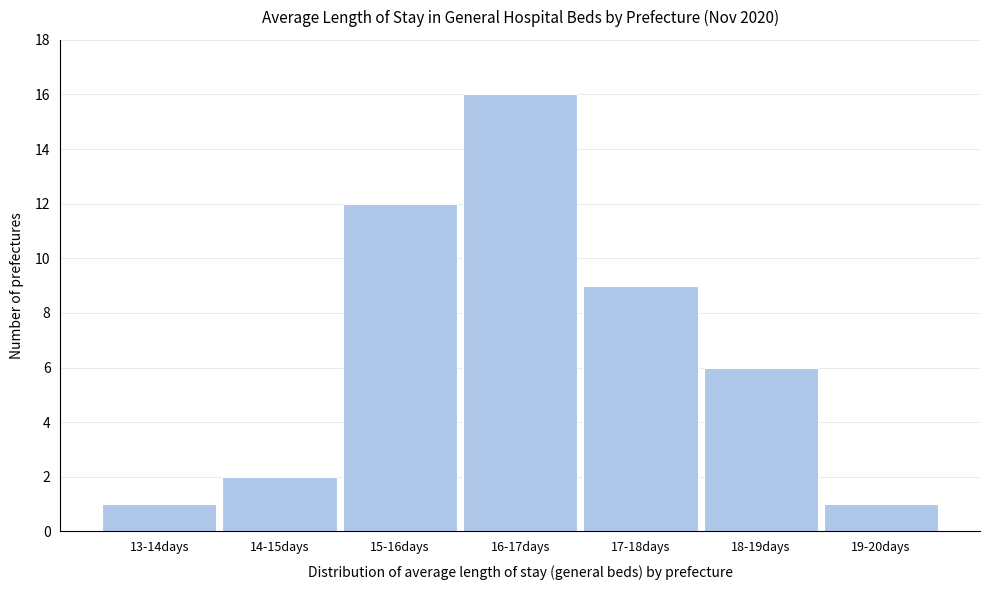

Reading right to left, transcribe all the data shown in this chart.

19-20days=1	18-19days=6	17-18days=9	16-17days=16	15-16days=12	14-15days=2	13-14days=1